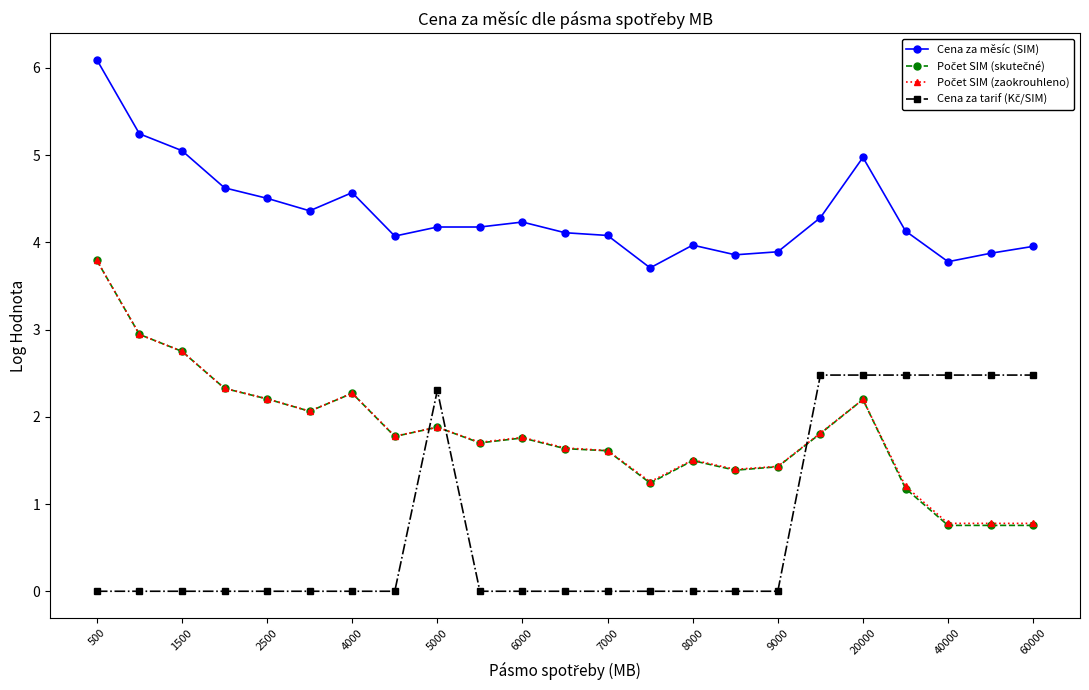

Which series has the largest total across all categories?

Cena za měsíc (SIM)